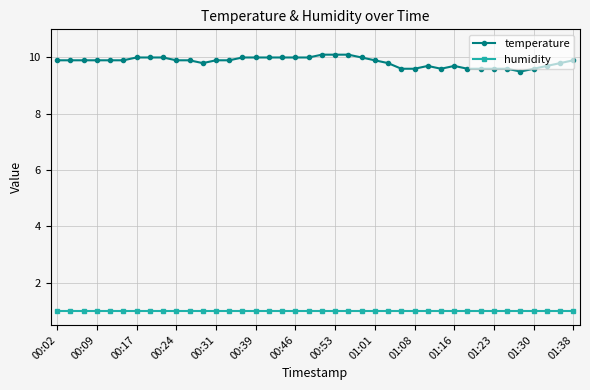

List the series in order of their peak value, lowest first.

humidity, temperature